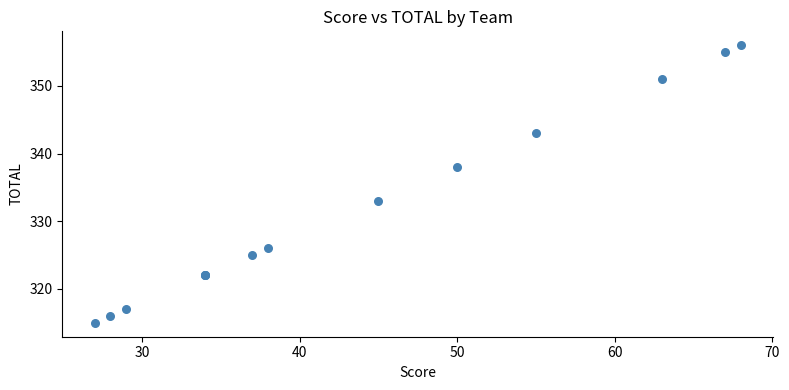

What Y value in the scatter plot is closest to 335?

333